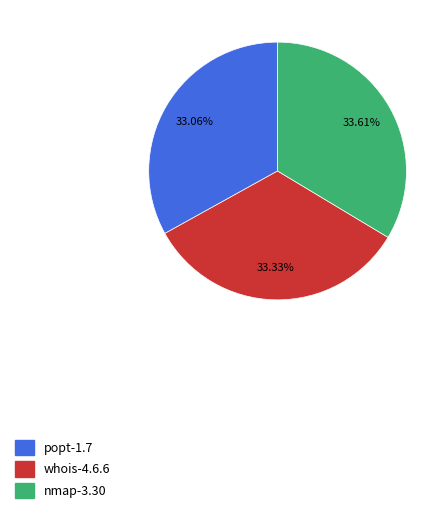

What percentage is the nmap-3.30 slice, to the nearest percent?

34%